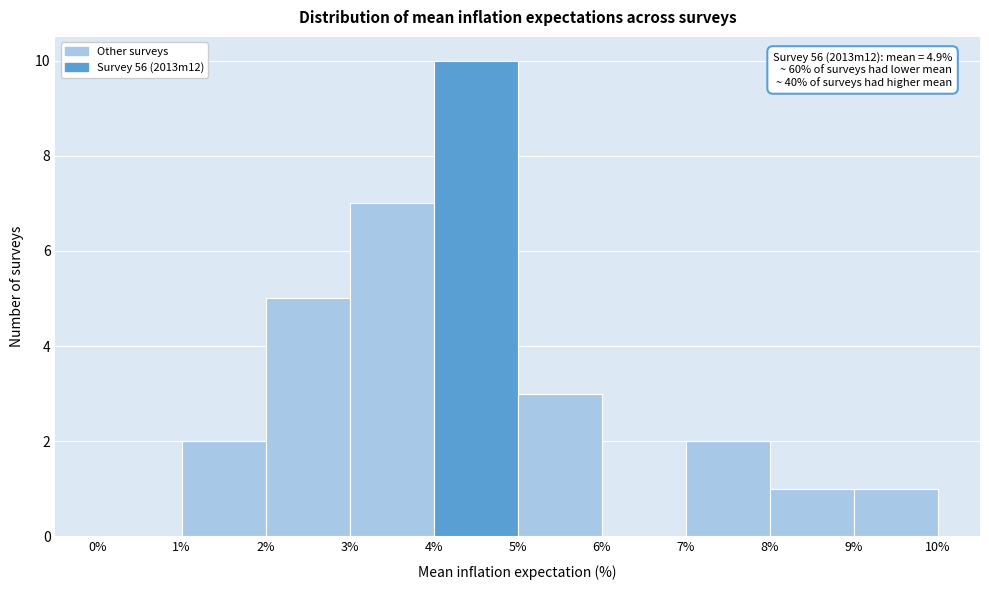

Over which range of the x-axis is the bar tallest?

4% to 5%